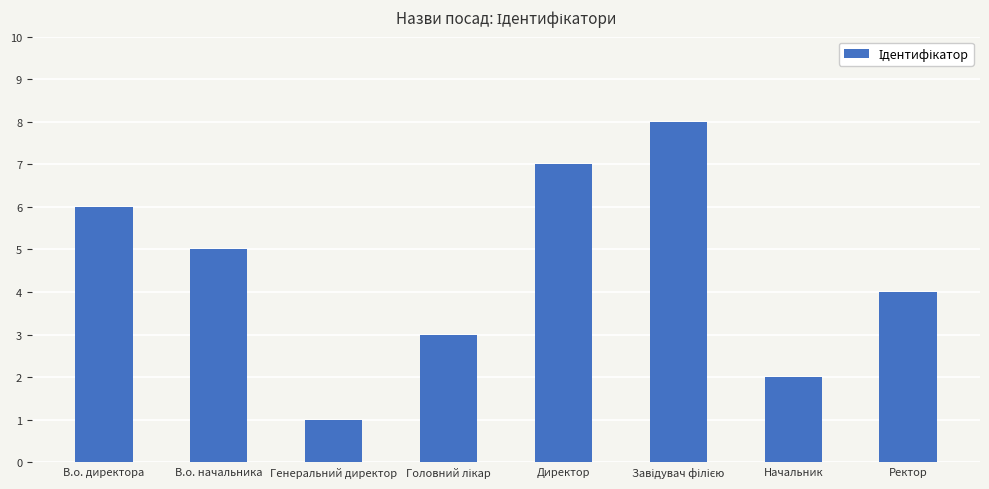

How many values are between 3 and 7?

5